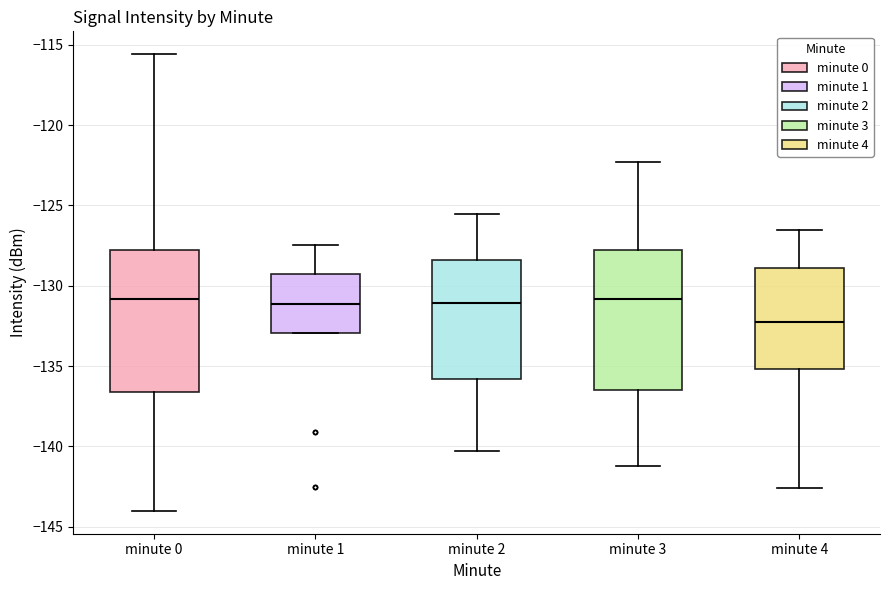

Reading left to right, transcribe this box plot: for each box, give where its median line is, the range the box spans, and where its two whiskers end, as read against the y-axis. The values are not printed on the chart, so give them approximately, as read against the axis.

minute 0: median -131.0, box -136.5 to -128.0, whiskers -144.0 to -115.5
minute 1: median -131.0, box -133.0 to -129.5, whiskers -133.0 to -127.5
minute 2: median -131.0, box -136.0 to -128.5, whiskers -140.5 to -125.5
minute 3: median -131.0, box -136.5 to -128.0, whiskers -141.0 to -122.5
minute 4: median -132.0, box -135.0 to -129.0, whiskers -142.5 to -126.5